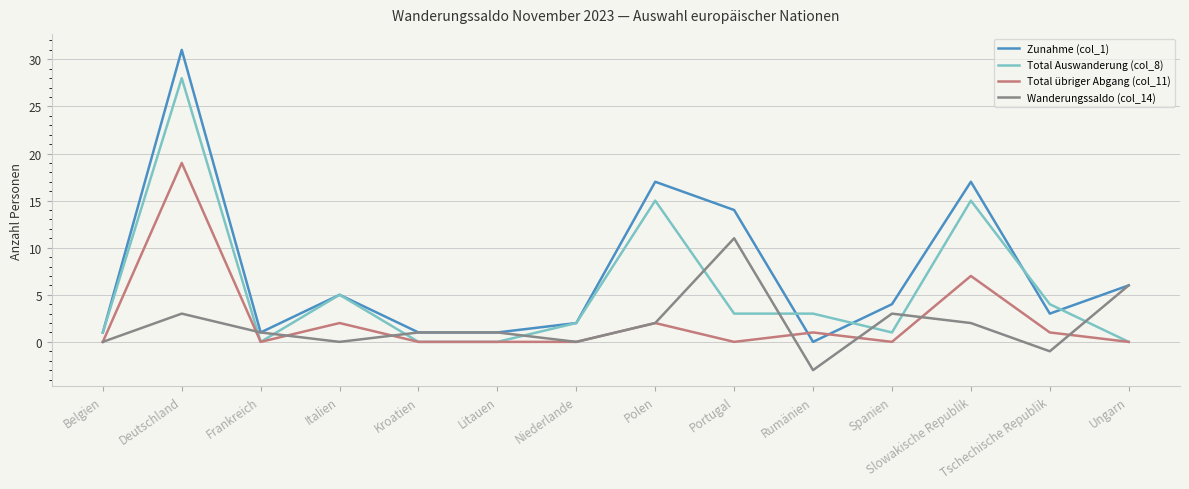

What is the difference between the maximum and minimum values in the Total übriger Abgang (col_11) series?

19